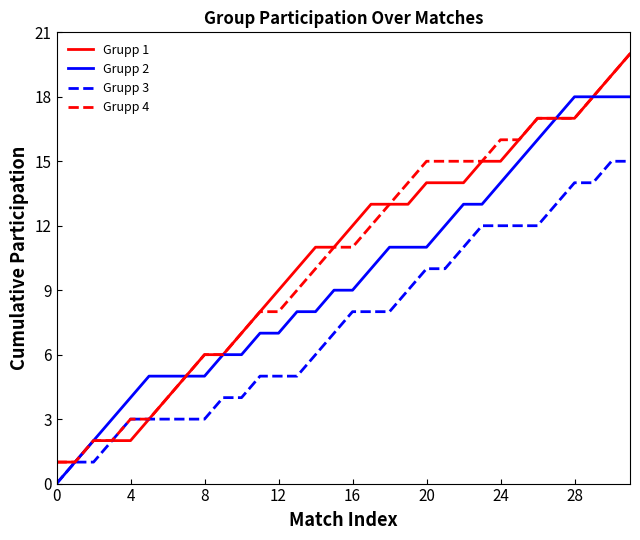

What is the greatest value displayed?

20